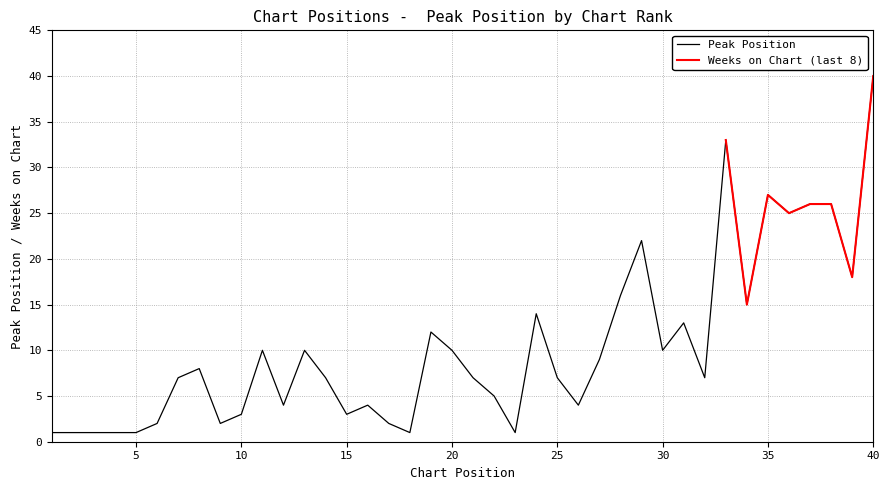

What is the sum of all values?

415